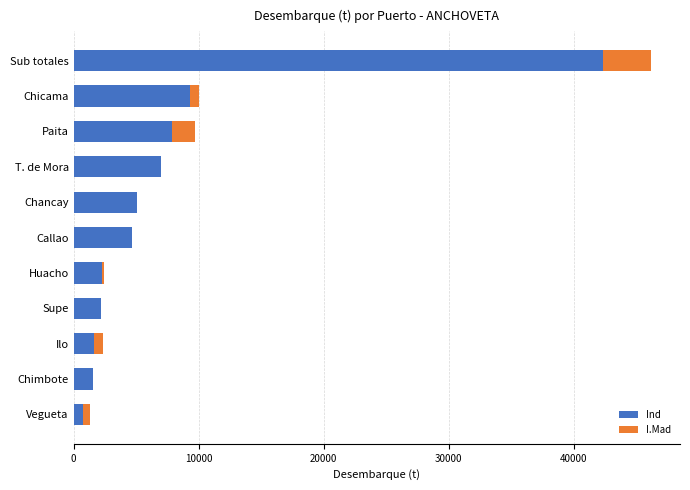

How many categories are shown in the chart?

11